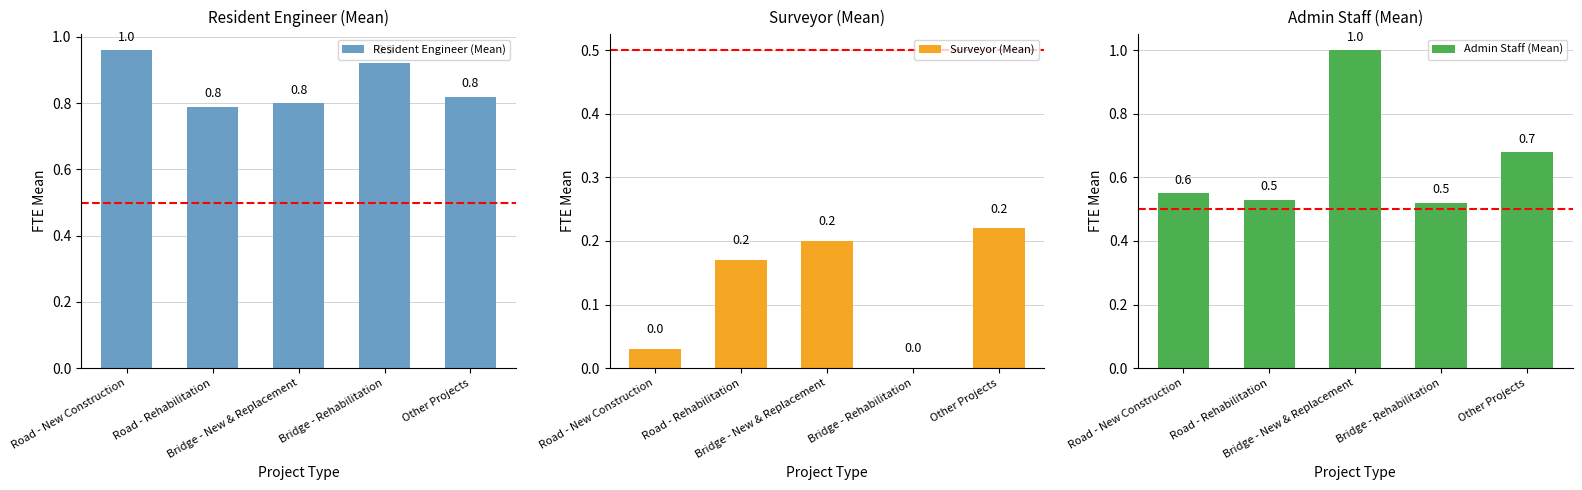

What is the difference between the highest and lowest values at Road - Rehabilitation?

0.6